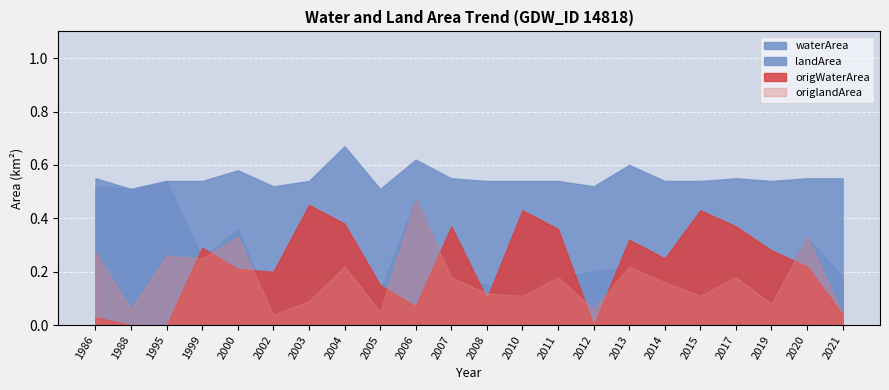

What is the difference between the maximum and minimum values in the landArea series?

0.5